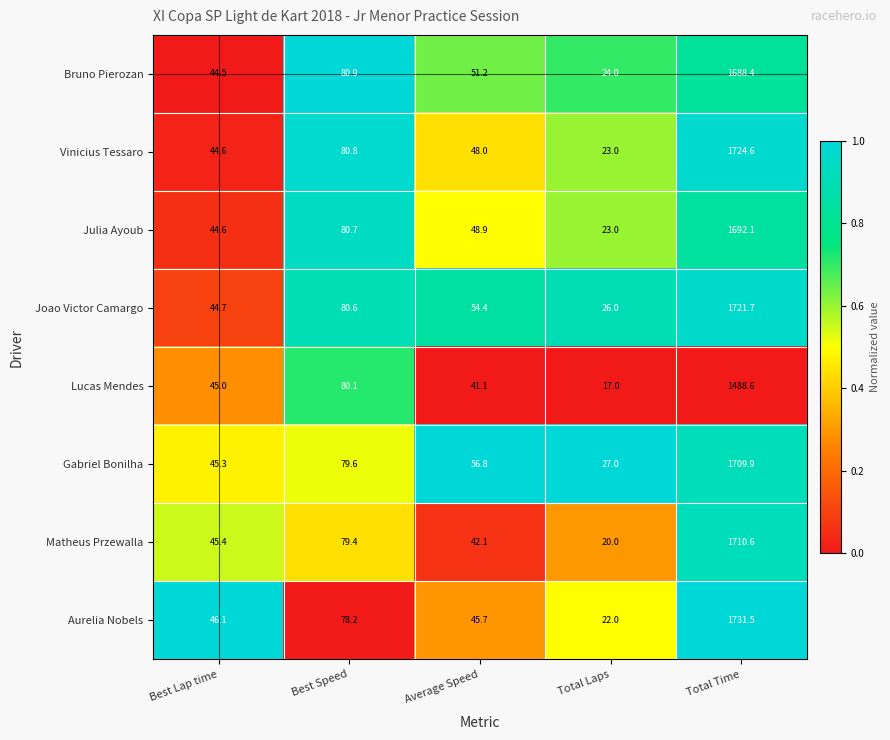

Which series has the largest total across all categories?

Joao Victor Camargo